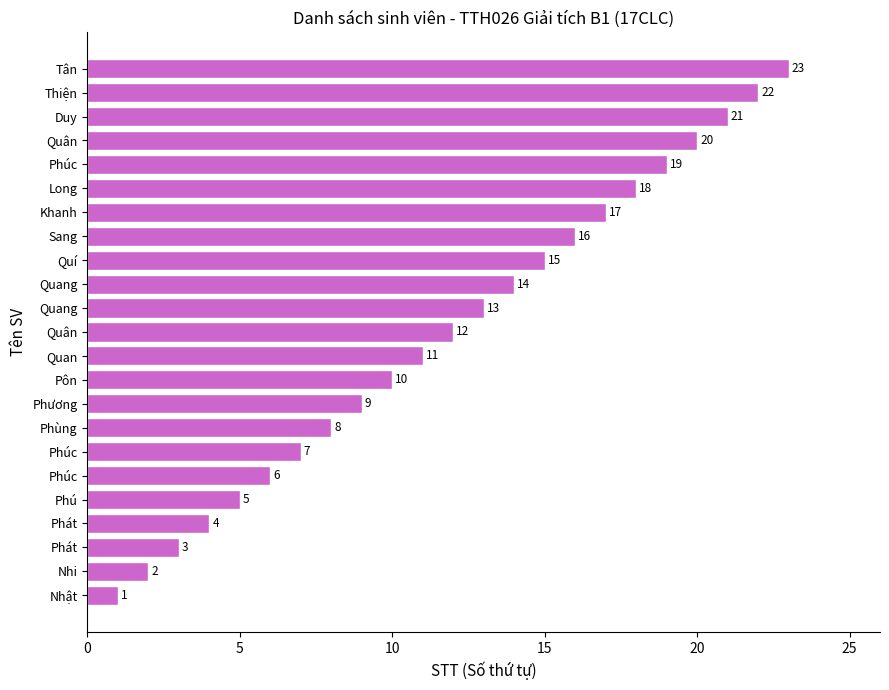

Are the bars horizontal?

Yes